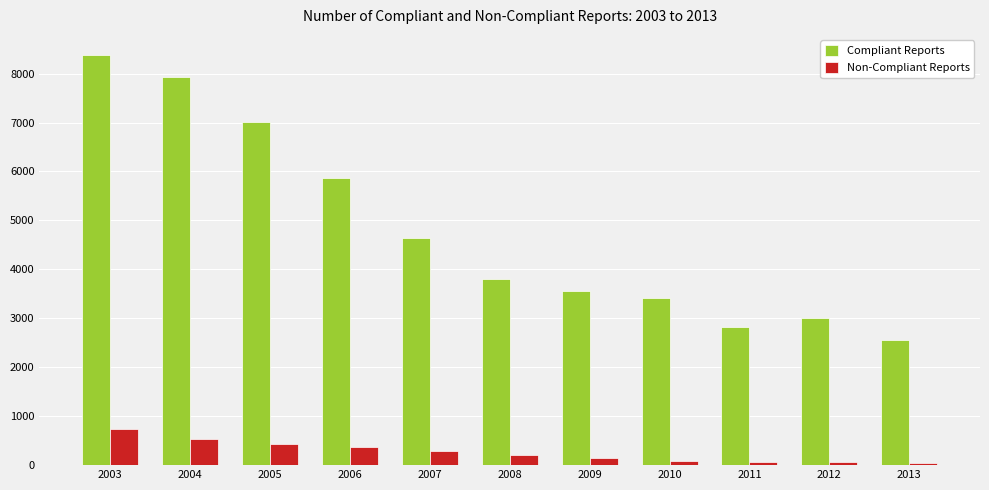

Between 2005 and 2010, which series saw the biggest shift?

Compliant Reports